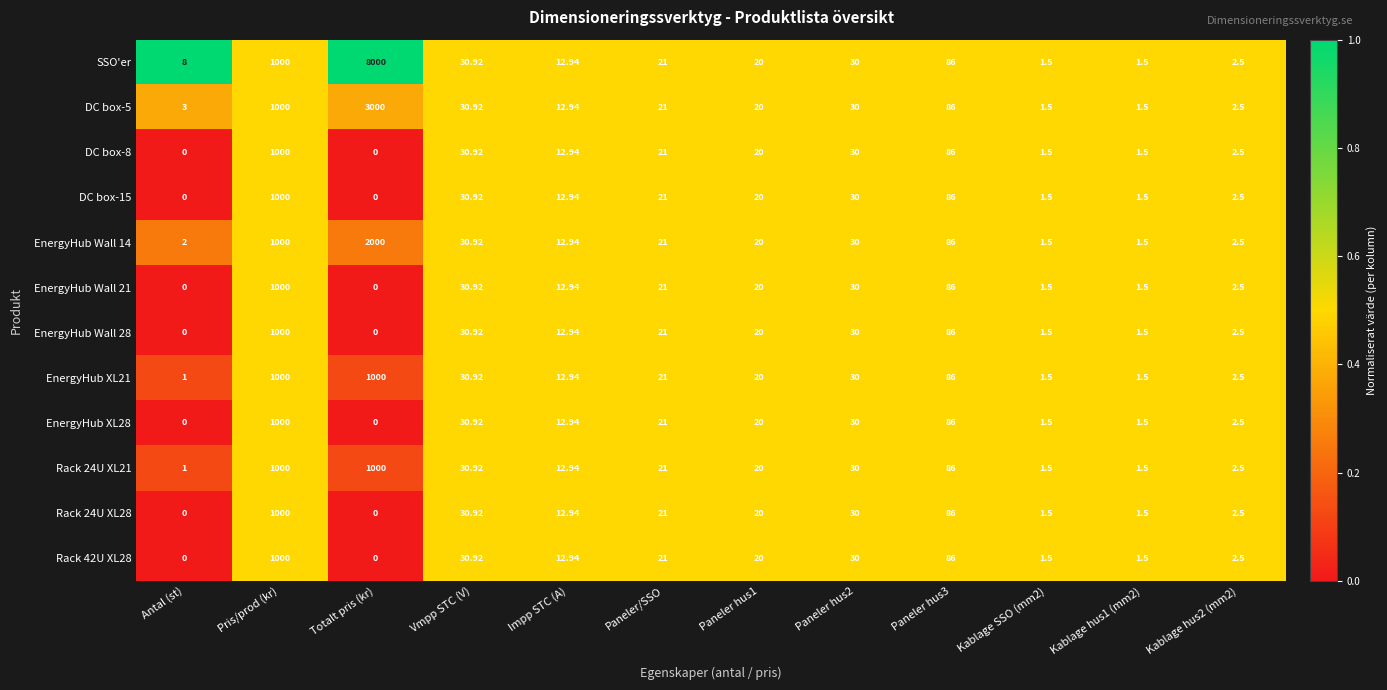

Which series changed the most between Totalt pris (kr) and Paneler hus1?

SSO'er